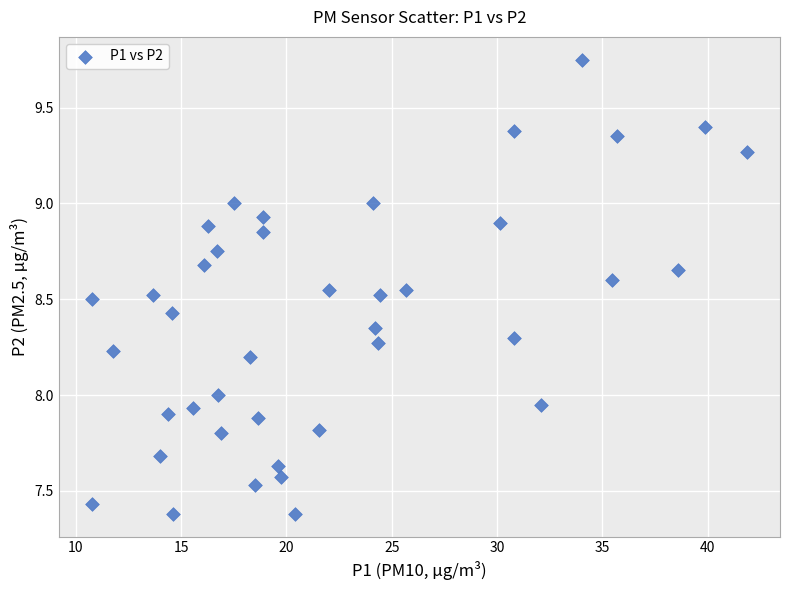

What is the range of Y values (max minus min)?

2.4